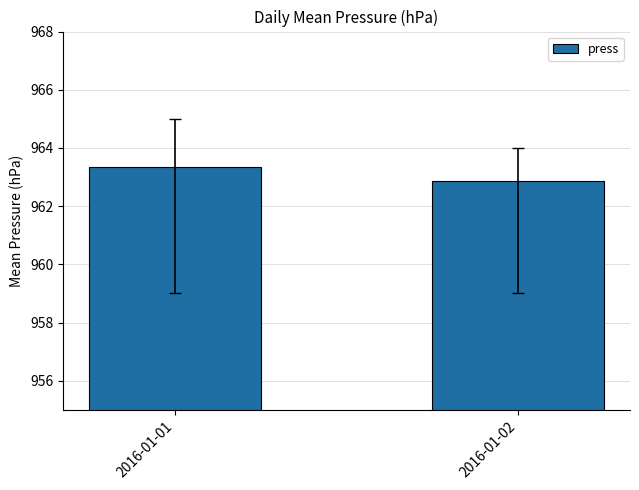

True or false: the data shows 247.7 at 2016-01-02.

False